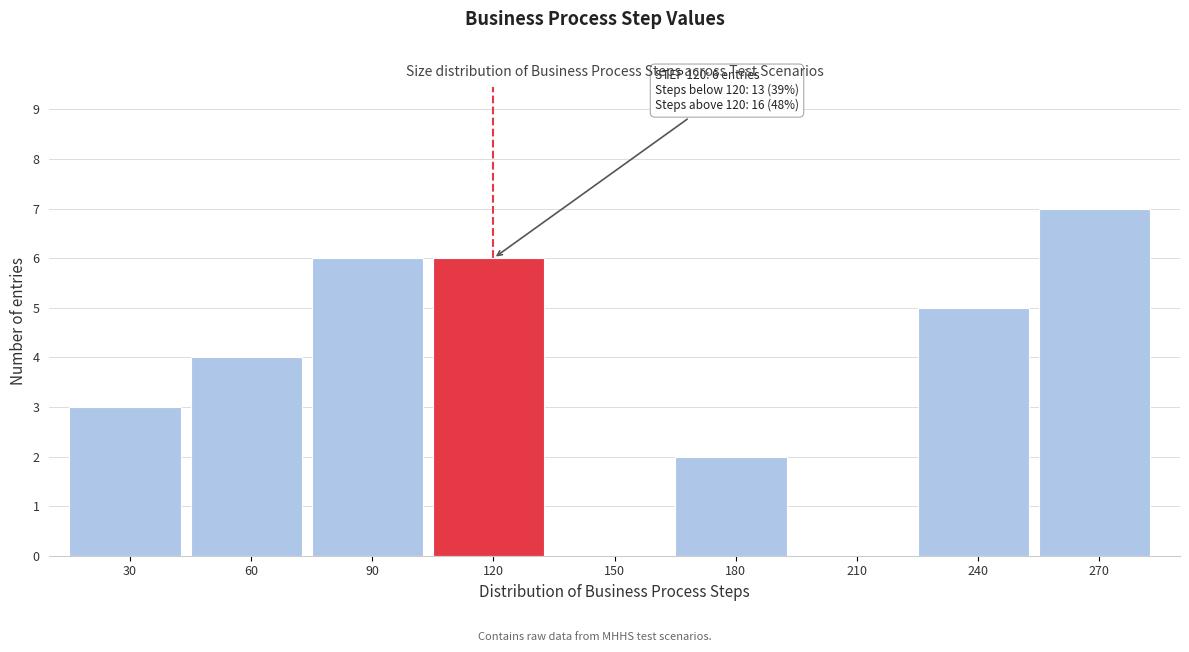

Reading left to right, transcribe all the data shown in this chart.

30=3	60=4	90=6	120=6	150=0	180=2	210=0	240=5	270=7